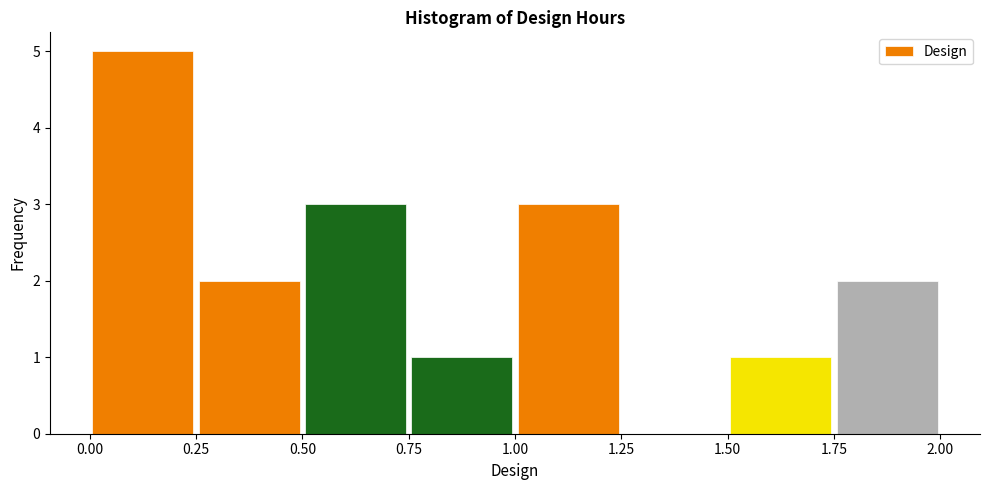

Reading left to right, transcribe this chart: for each bar, give the range it covers on the x-axis and its height. The values are not printed on the chart, so give them approximately, as read against the axis.

0.00 to 0.25: 5
0.25 to 0.50: 2
0.50 to 0.75: 3
0.75 to 1.00: 1
1.00 to 1.25: 3
1.25 to 1.50: 0
1.50 to 1.75: 1
1.75 to 2.00: 2